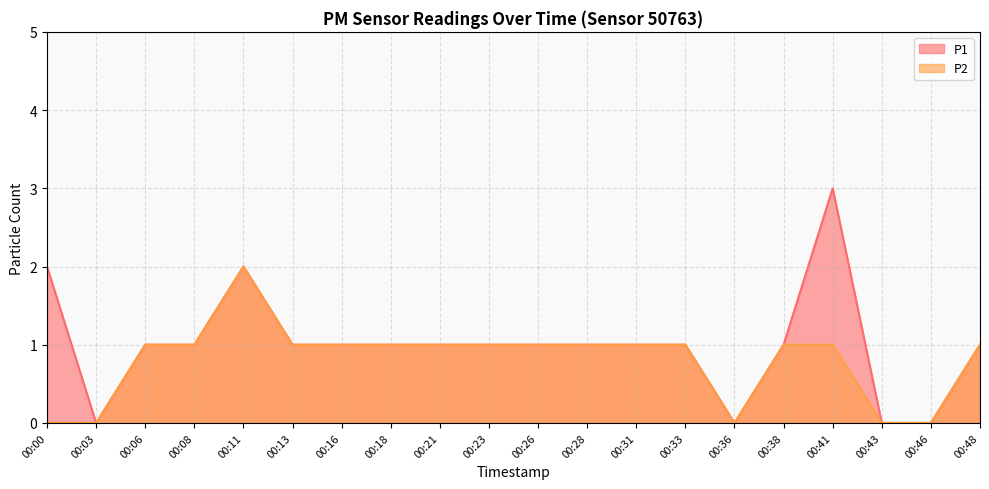

The P1 series shows 0 at 00:26. True or false?

False